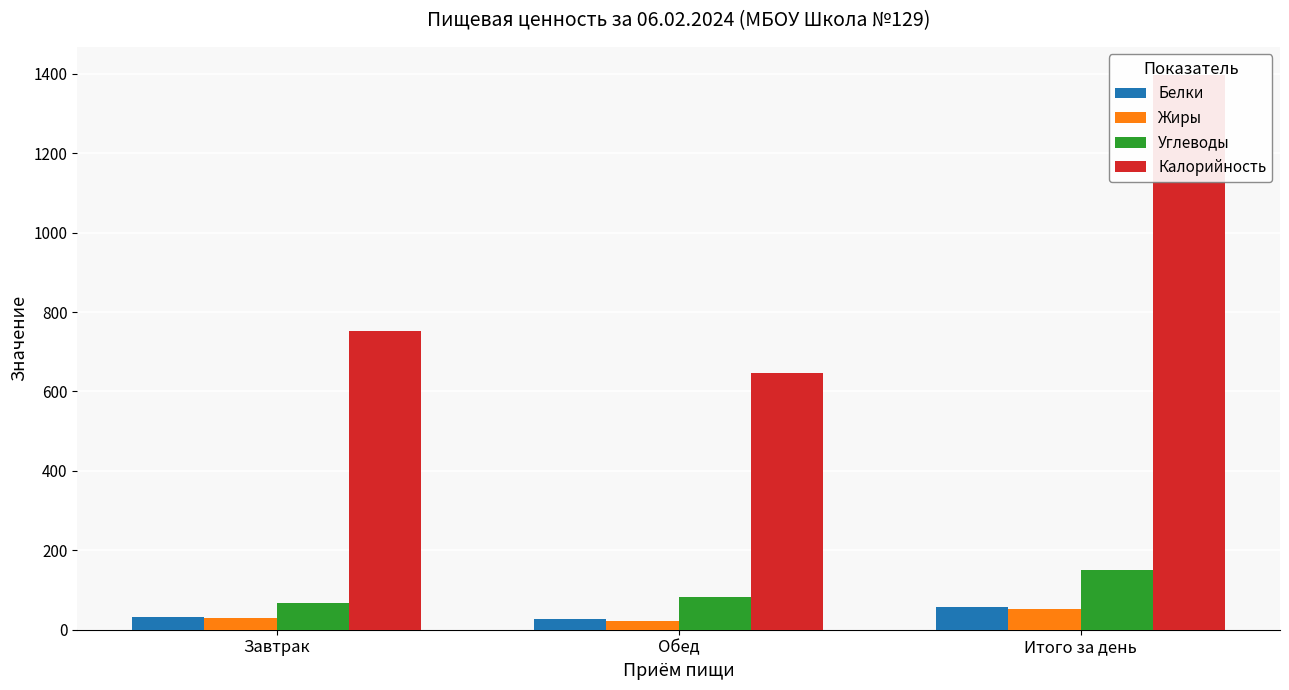

What is the sum of the Калорийность values at Завтрак and Итого за день?

2150.0